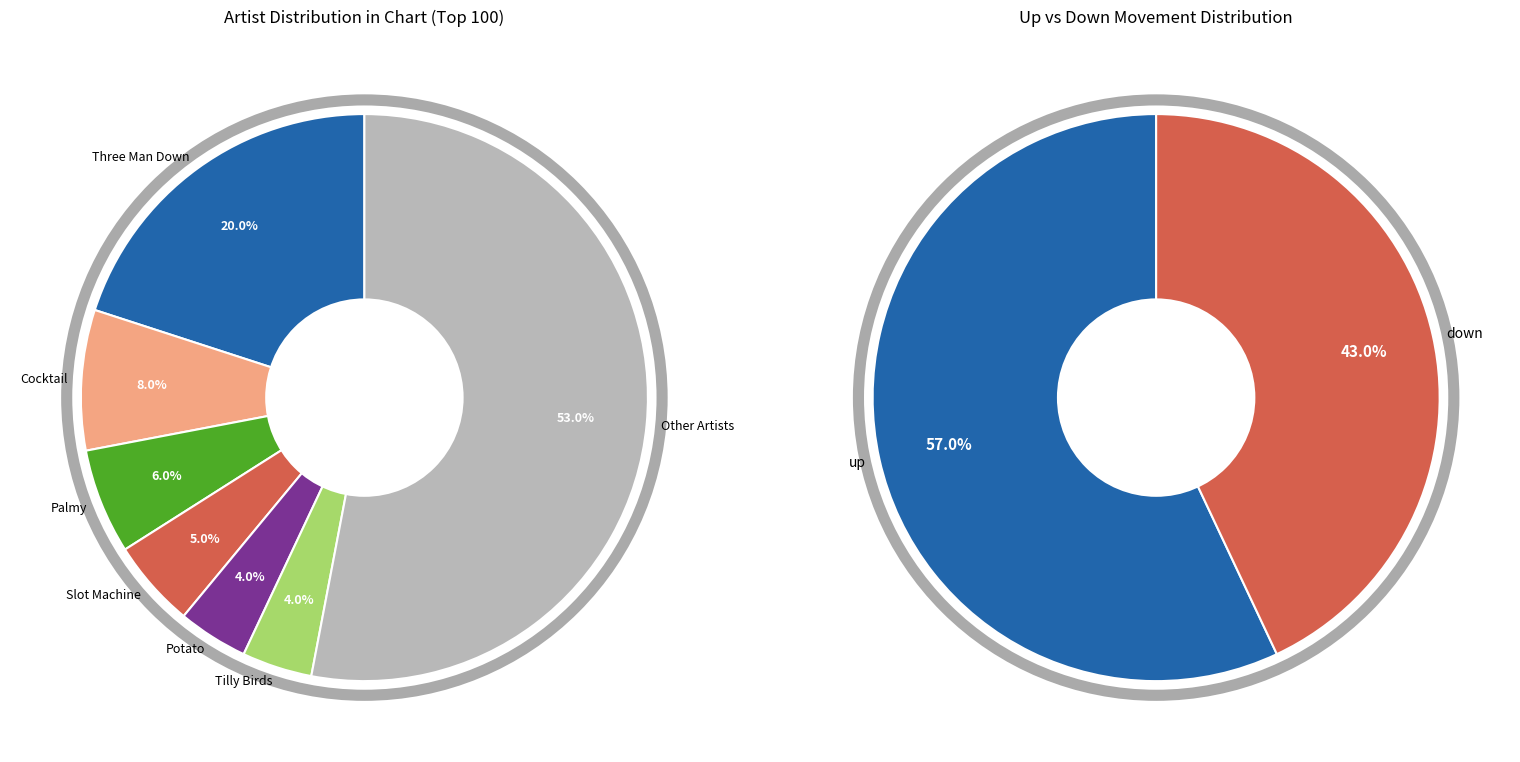

Combined, do Up and Down account for over 50%?

Yes